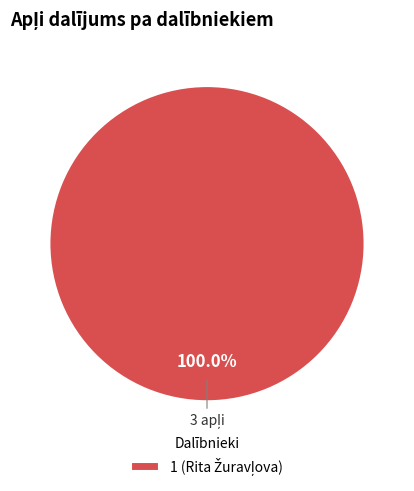

How many segments does this pie chart have?

1